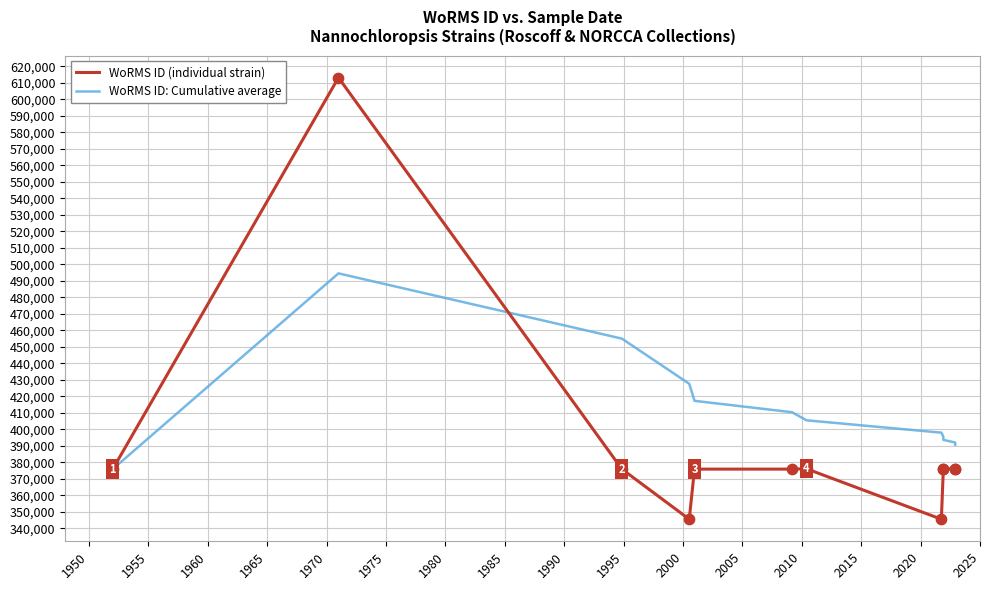

Which series reaches the minimum Y coordinate?

WoRMS ID (individual strain)